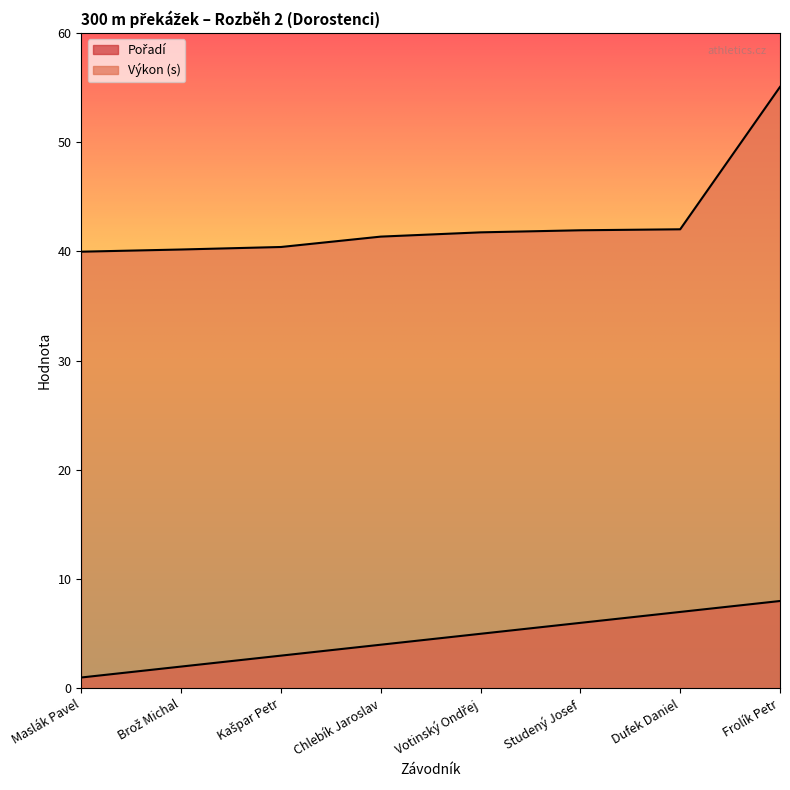

At which label does Pořadí reach its minimum?

Maslák Pavel